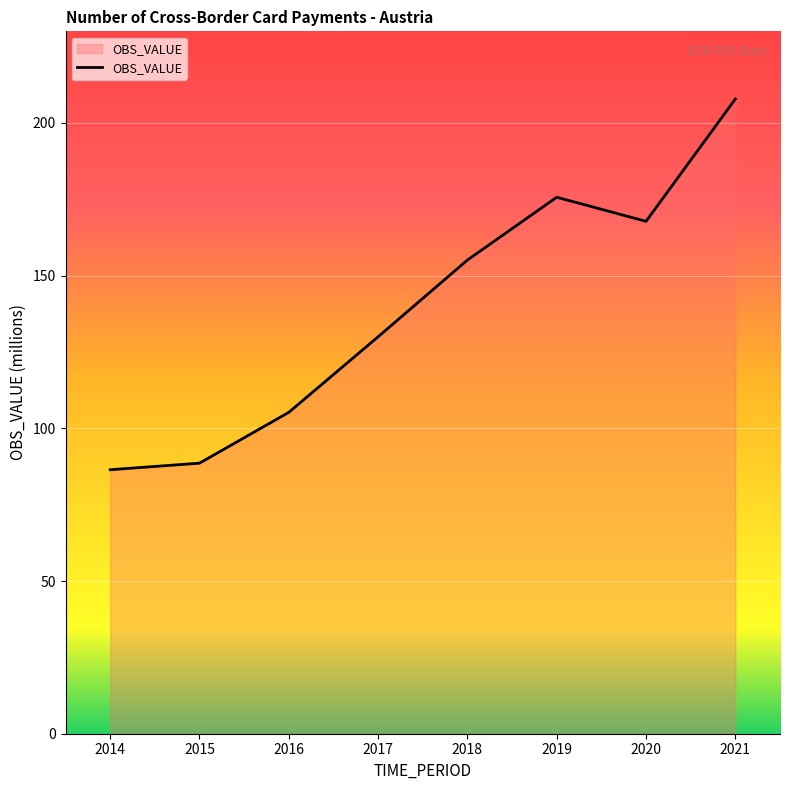

The chart shows a value of 88.6 at 2015. True or false?

True